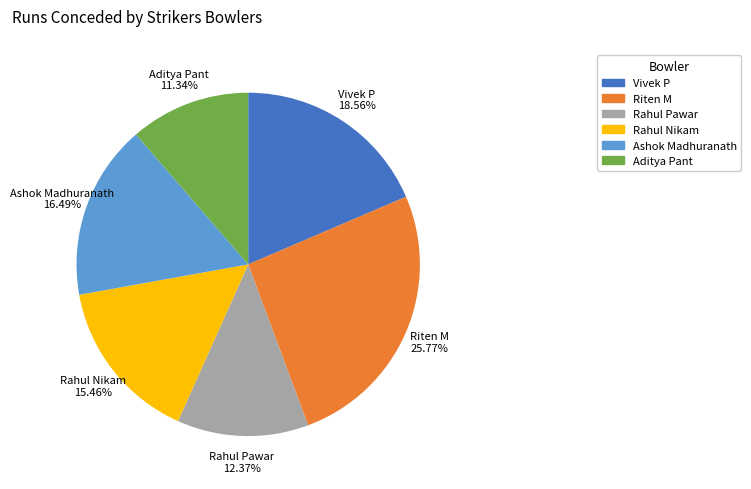

Is there any slice that represents more than half of the pie?

No